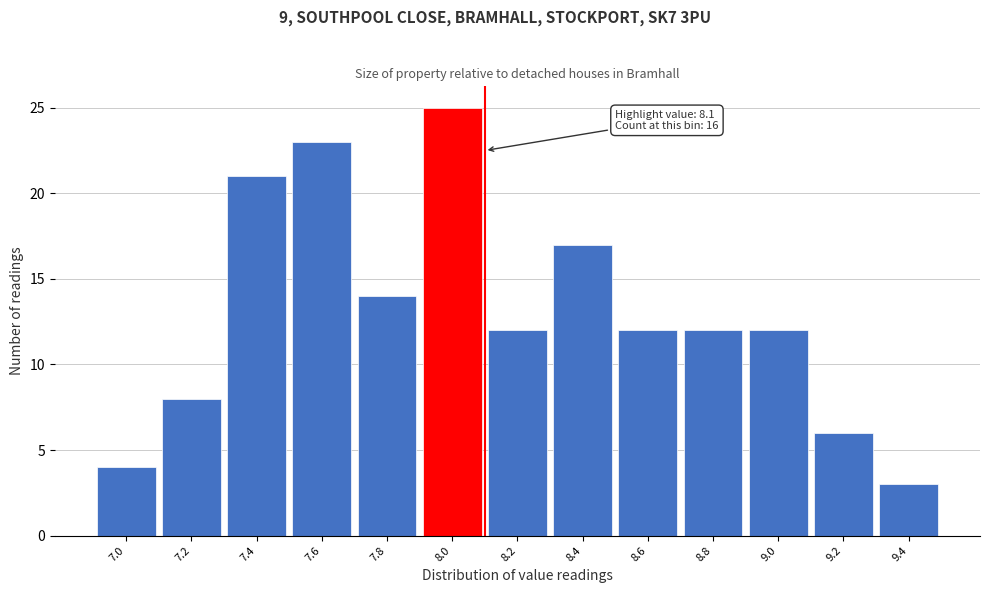

Over which range of the x-axis is the bar tallest?

7.9 to 8.1